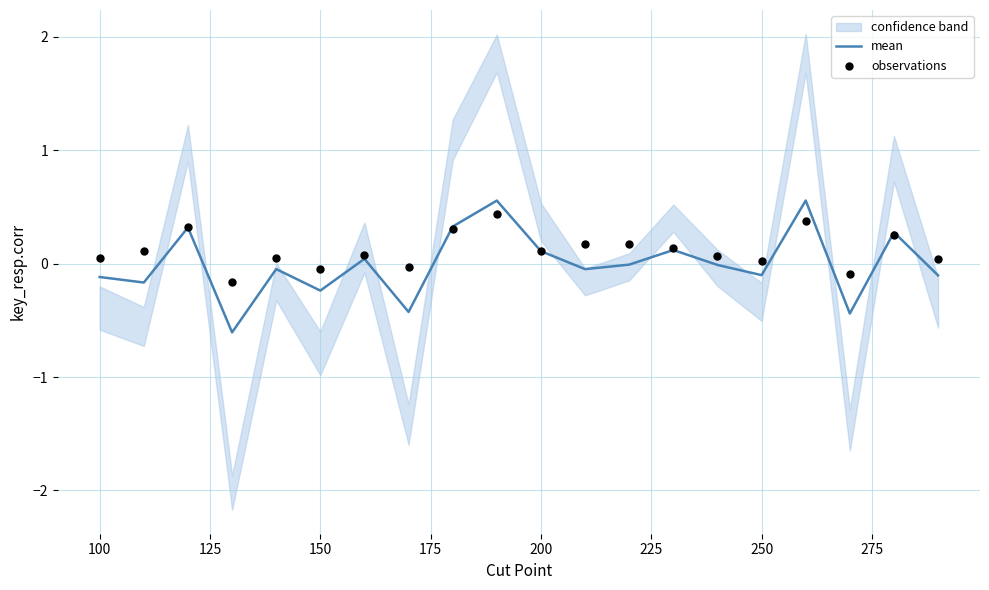

Is it true that mean equals -0.1 at 100?

True